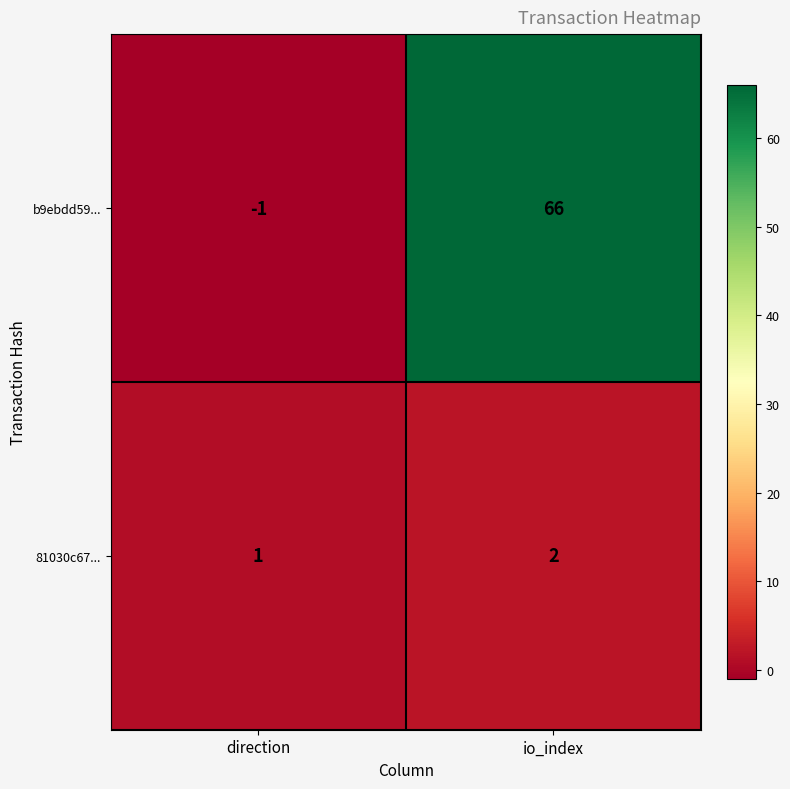

At which category is the sum across all series the highest?

io_index